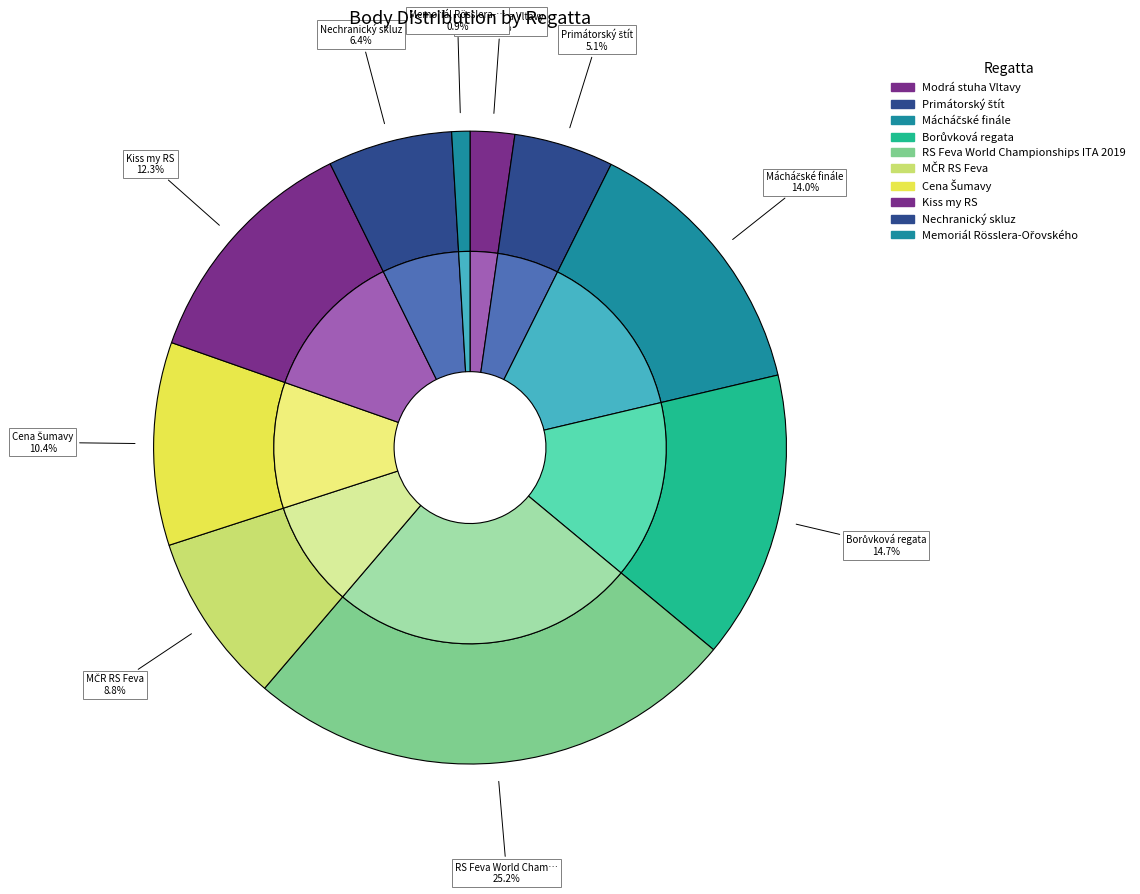

How many segments does this pie chart have?

10